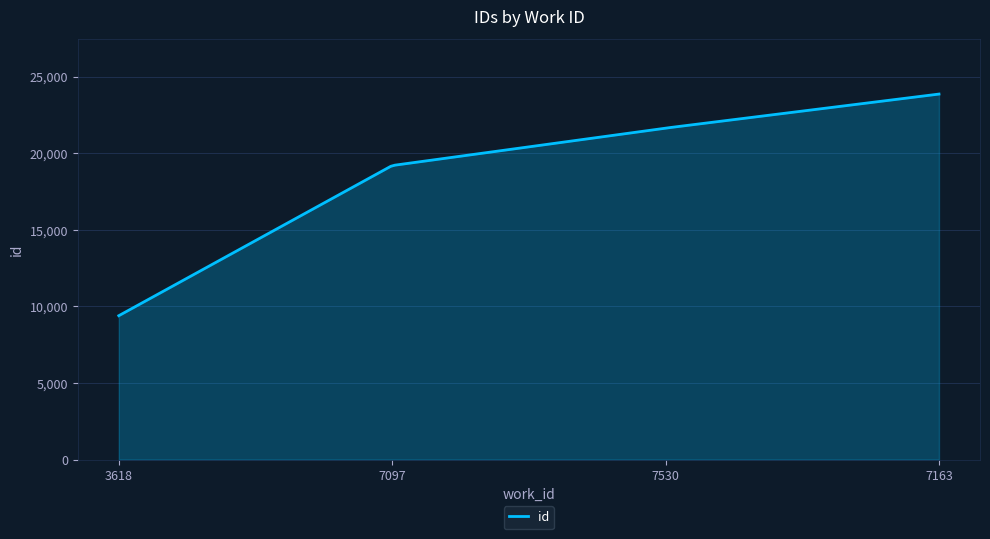

What is the difference between the maximum and minimum values?

14469.0